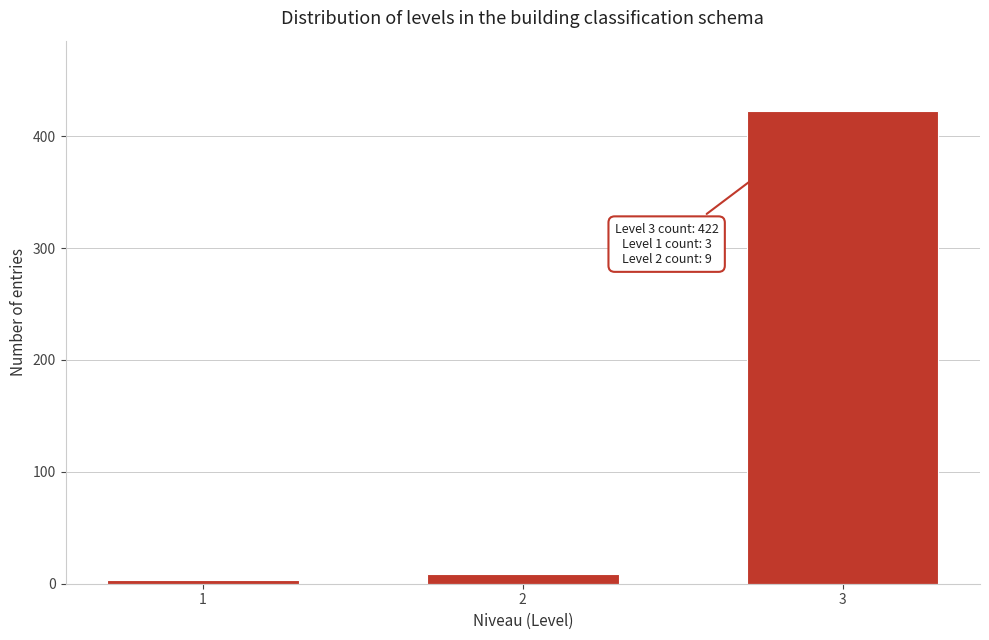

Reading left to right, what are all the values shown in this chart?

1=3	2=9	3=422